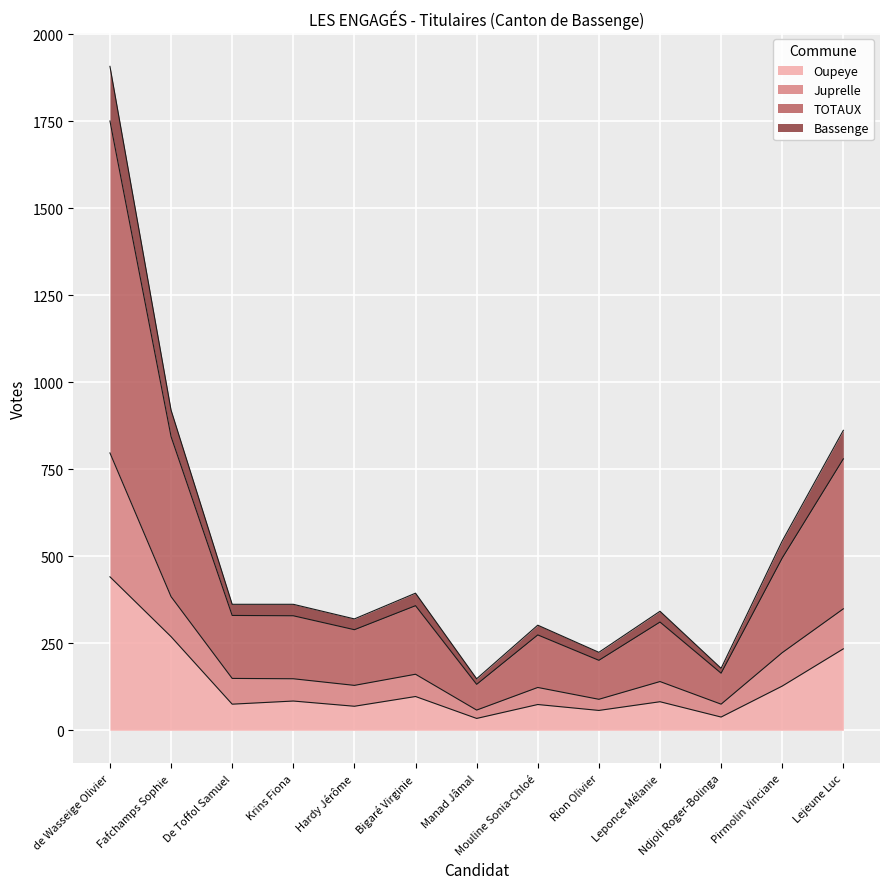

Which category has the highest value in the Oupeye series?

de Wasseige Olivier